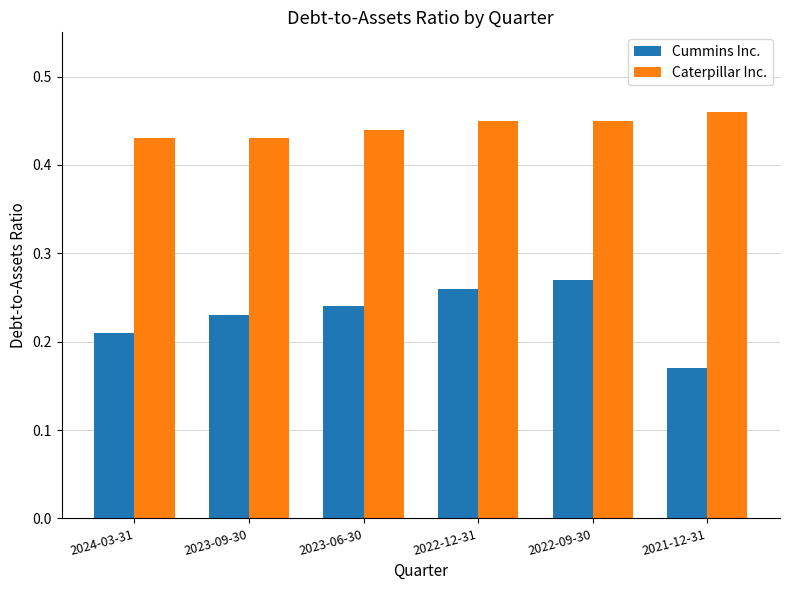

Rank the series by their average value, from lowest to highest.

Cummins Inc., Caterpillar Inc.